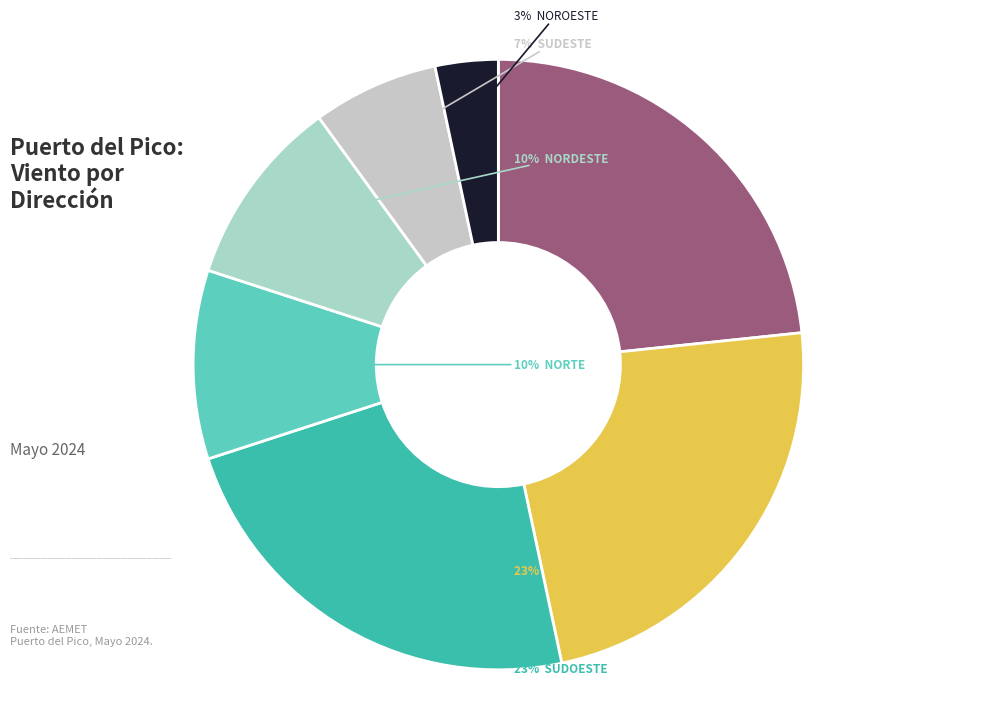

Rank the categories by value from lowest to highest.

Noroeste, Sudeste, Norte, Nordeste, Calma, Sur, Sudoeste